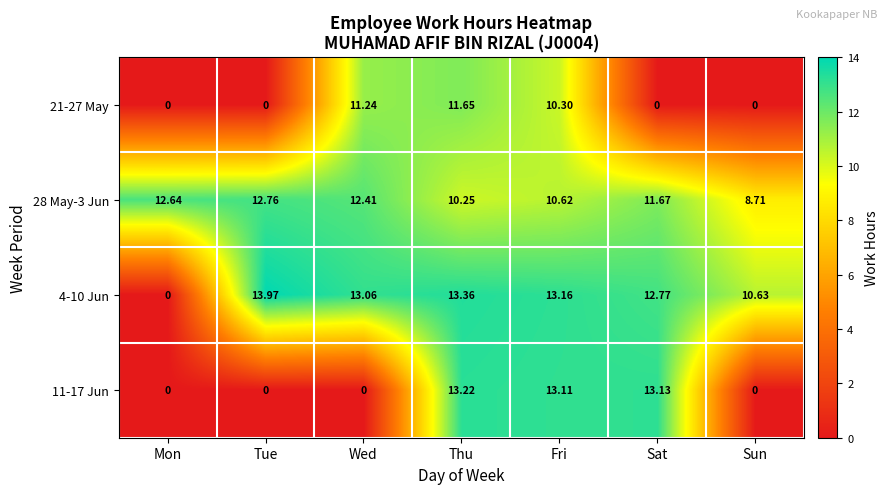

Between Sat and Sun, which series saw the biggest shift?

11-17 Jun